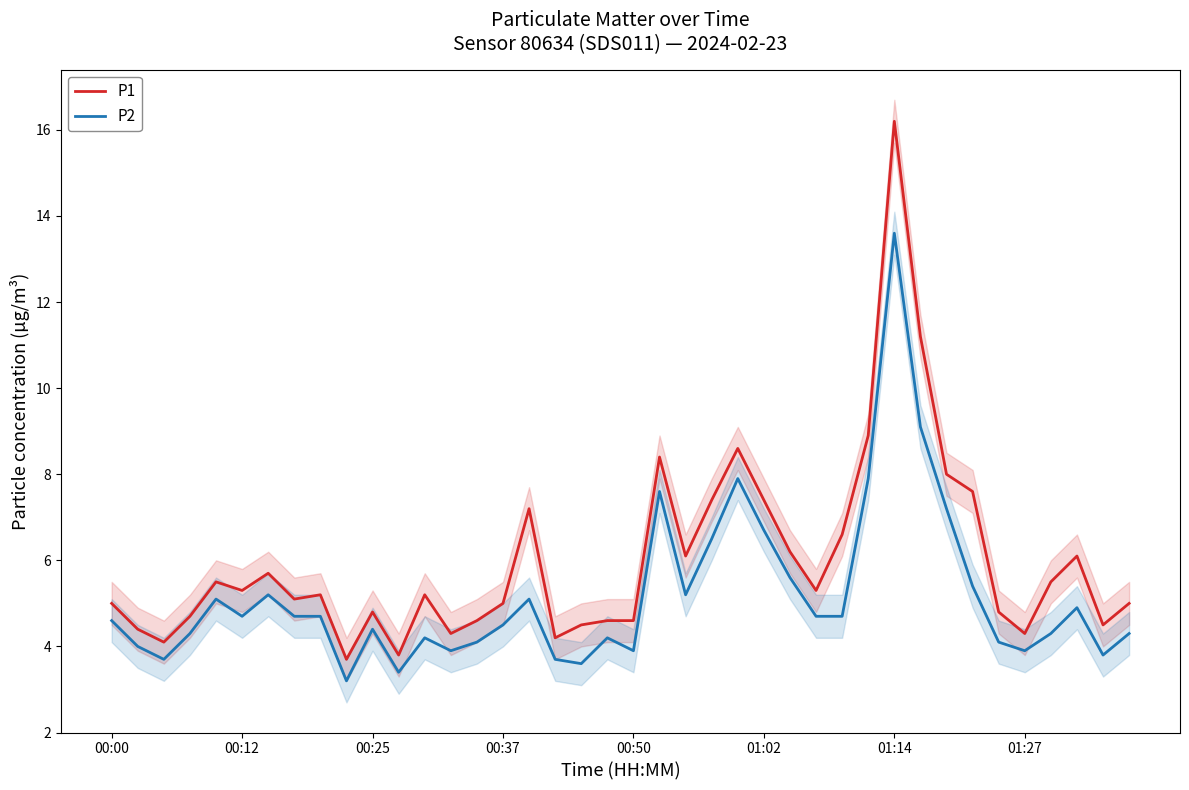

What value does the P1 series have at 00:25?

4.8